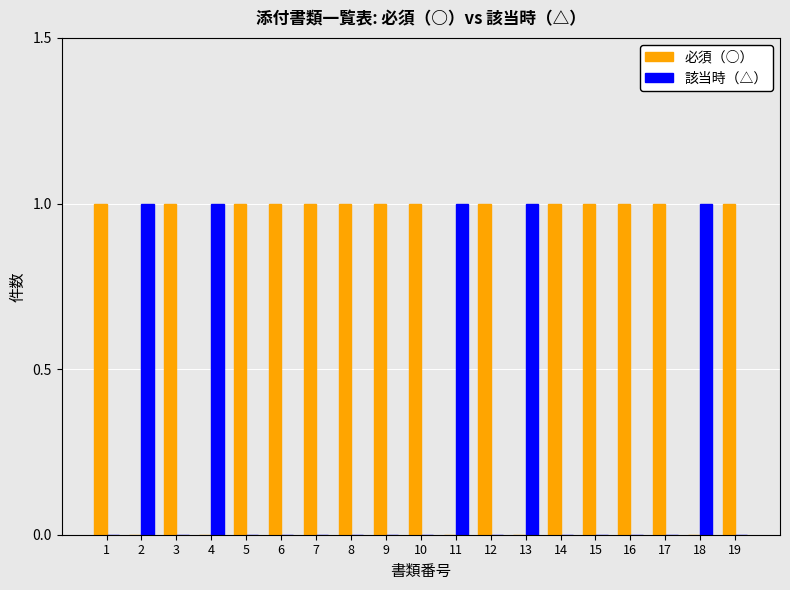

Is the value of 必須（○） at 19 greater than the value of 該当時（△） at 6?

Yes